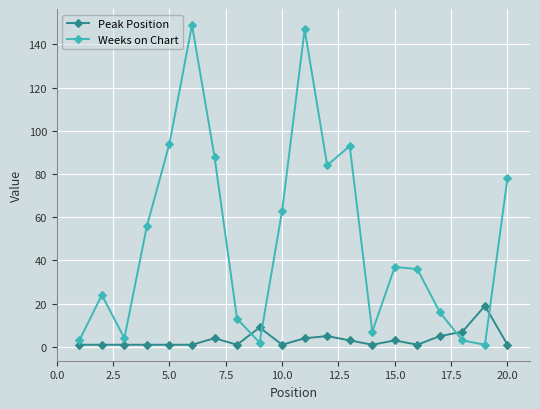

Which series has the largest total across all categories?

Weeks on Chart